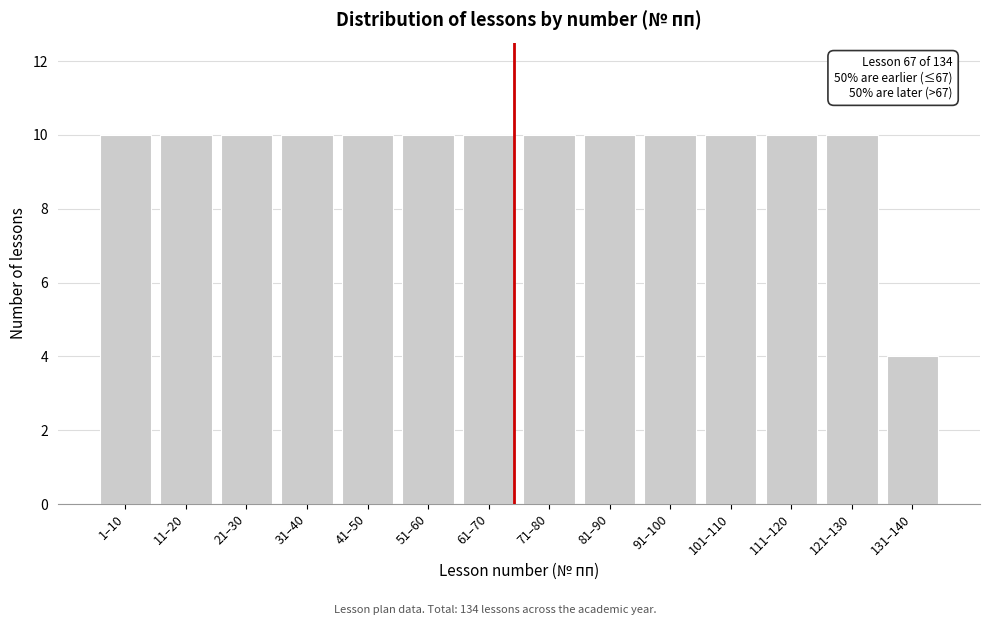

Reading right to left, extract all data points from this chart.

131–140=4	121–130=10	111–120=10	101–110=10	91–100=10	81–90=10	71–80=10	61–70=10	51–60=10	41–50=10	31–40=10	21–30=10	11–20=10	1–10=10